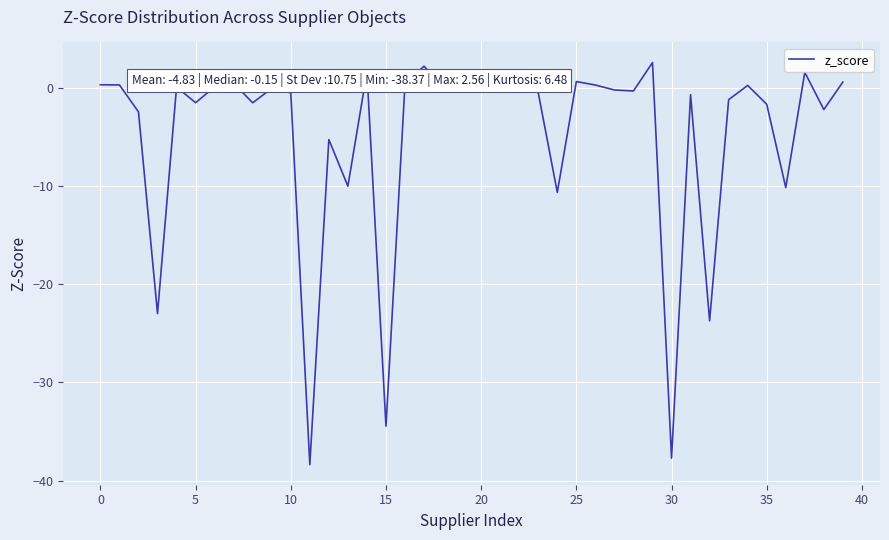

What is the difference between the maximum and minimum values?

40.9